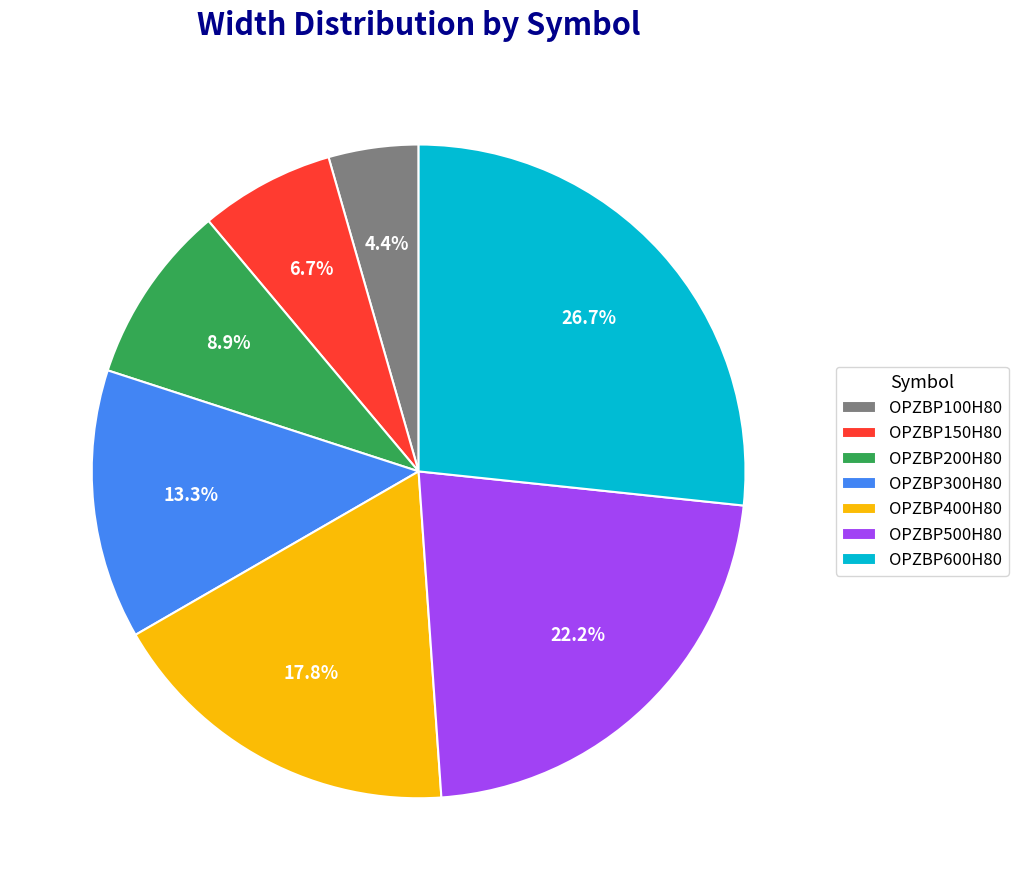

How many segments does this pie chart have?

7